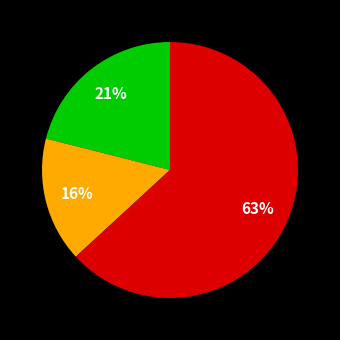

To the nearest percent, what is the average slice percentage?

33%